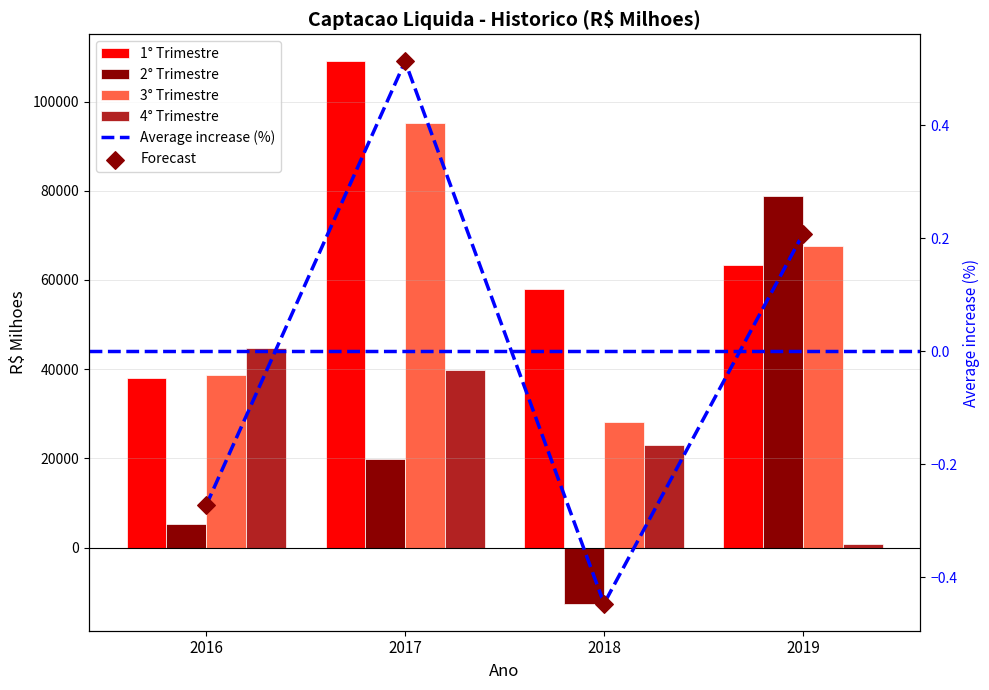

At how many categories does at least one series exceed 77803?

2